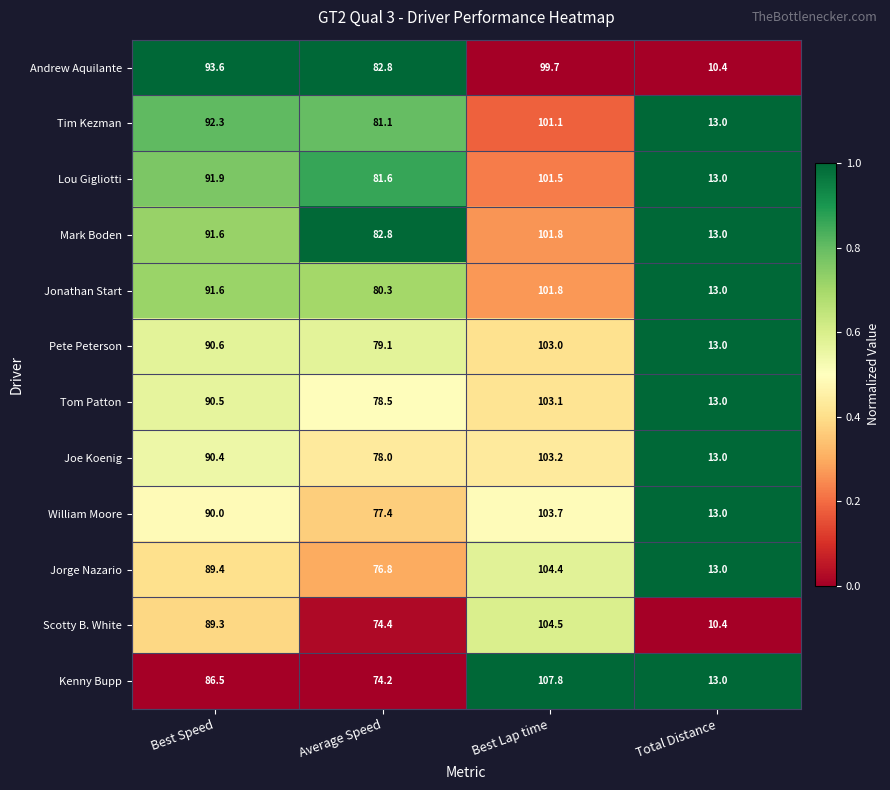

What is the difference between the second highest and minimum values in the Jonathan Start series?

78.6